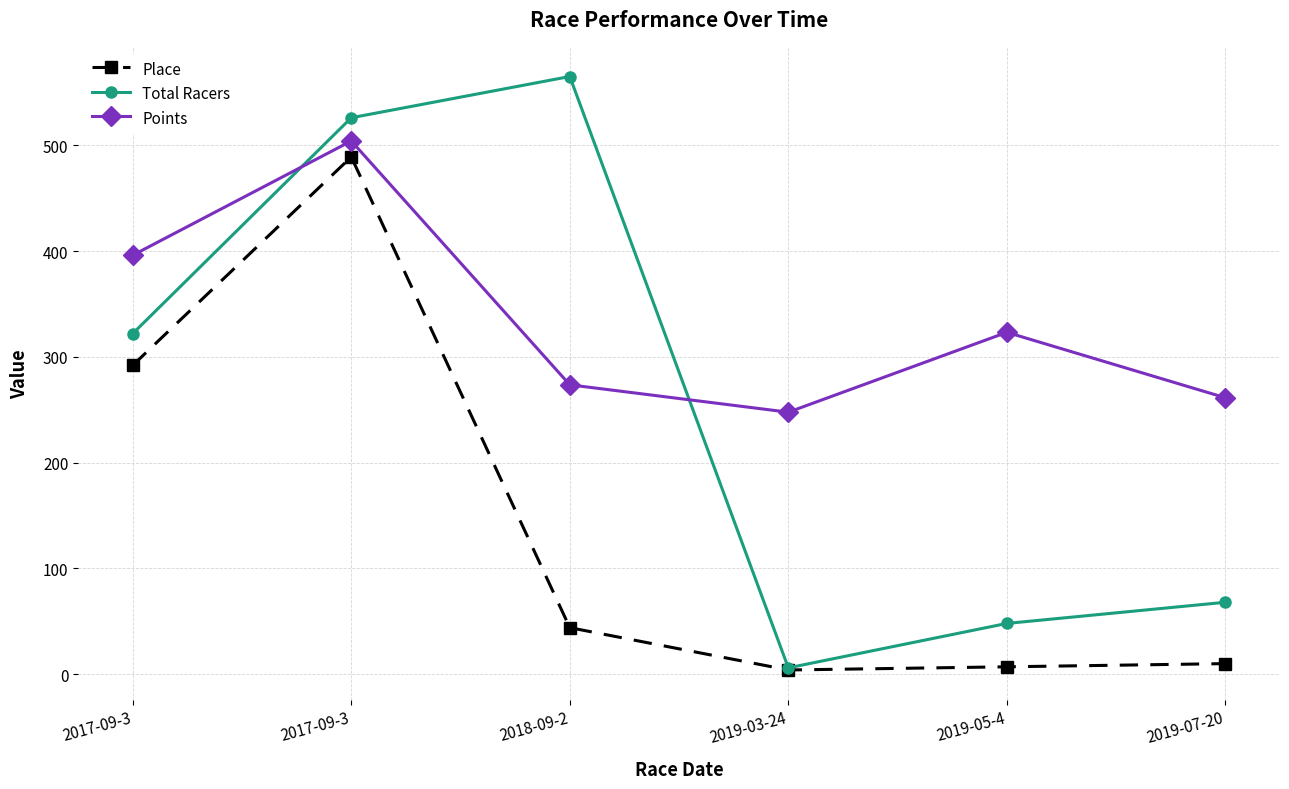

Does the chart have visible grid lines?

Yes